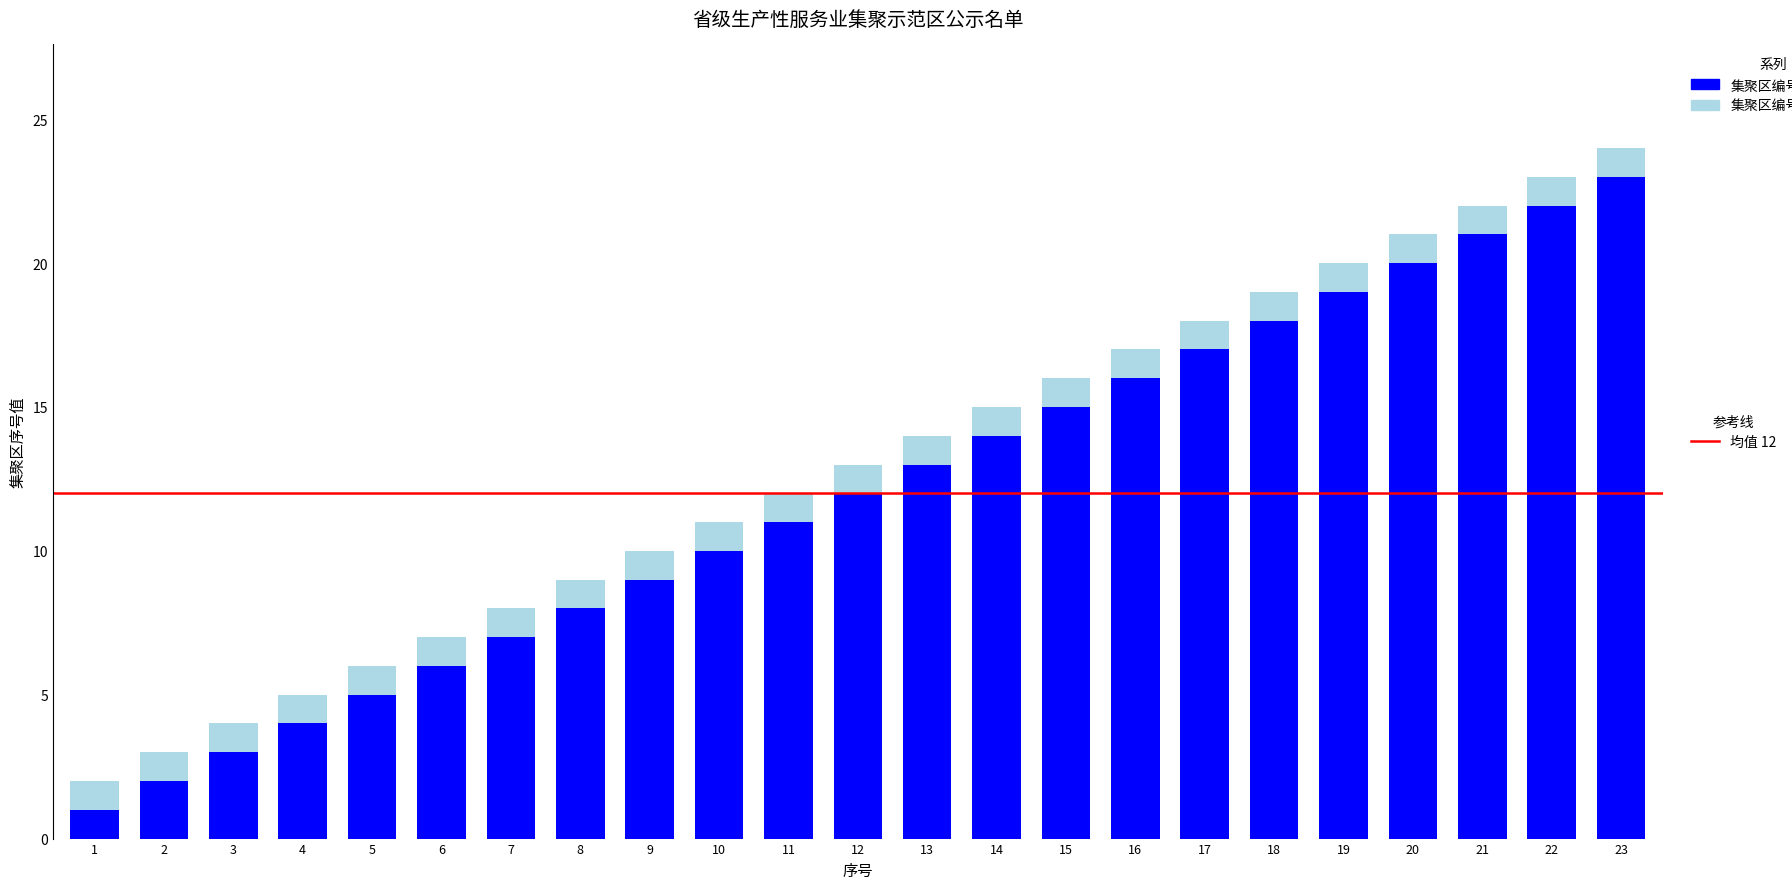

Between 21 and 11, which is larger?

21